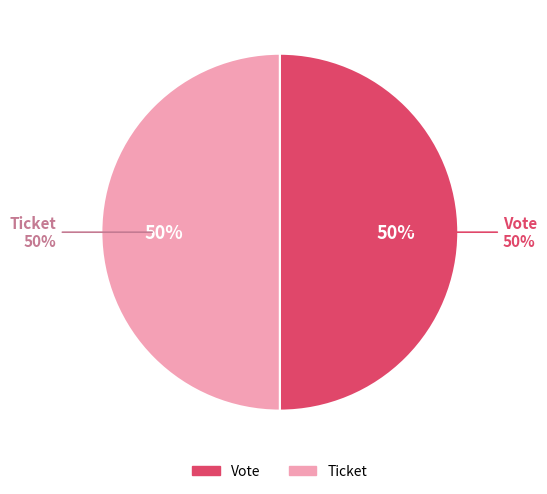

How many slices are in this pie chart?

2